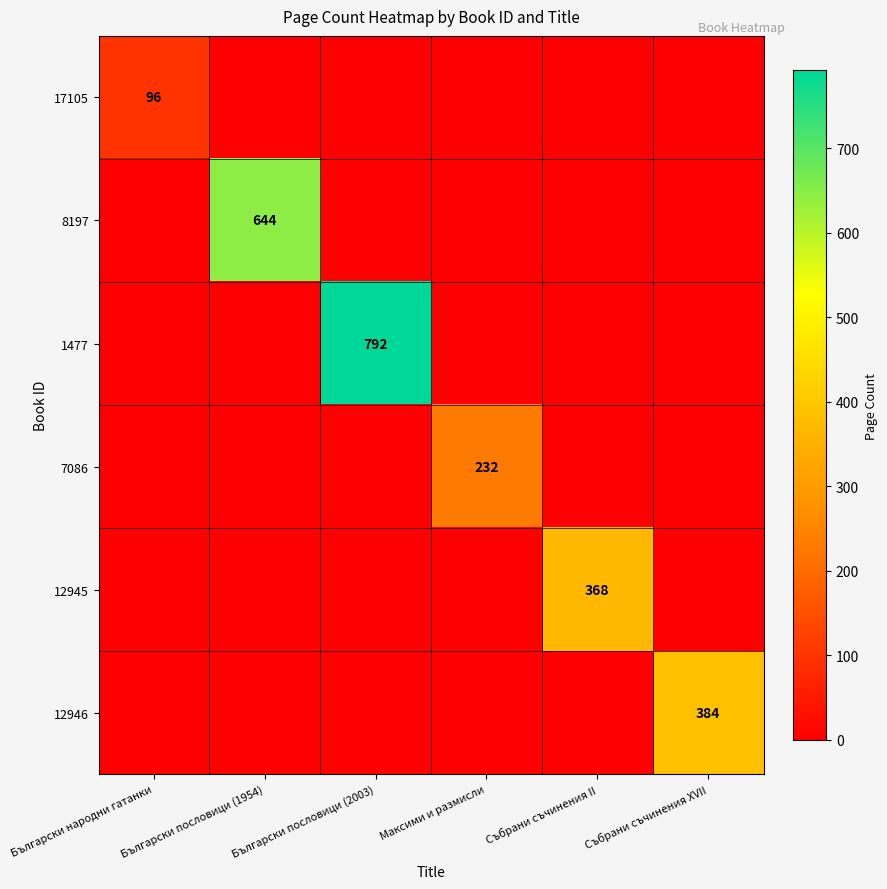

True or false: 12946 has a value of 680 at Събрани съчинения XVII.

False